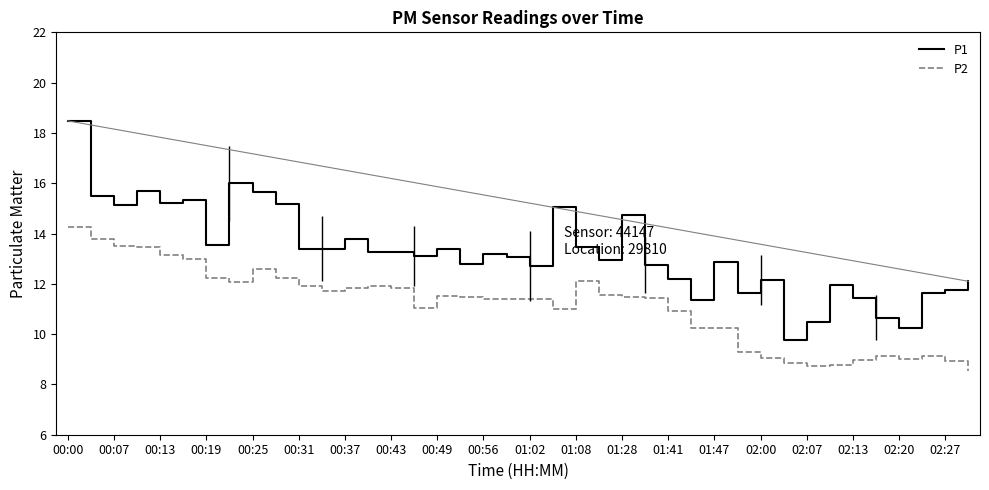

What is the difference between the maximum and minimum values in the P1 series?

8.7